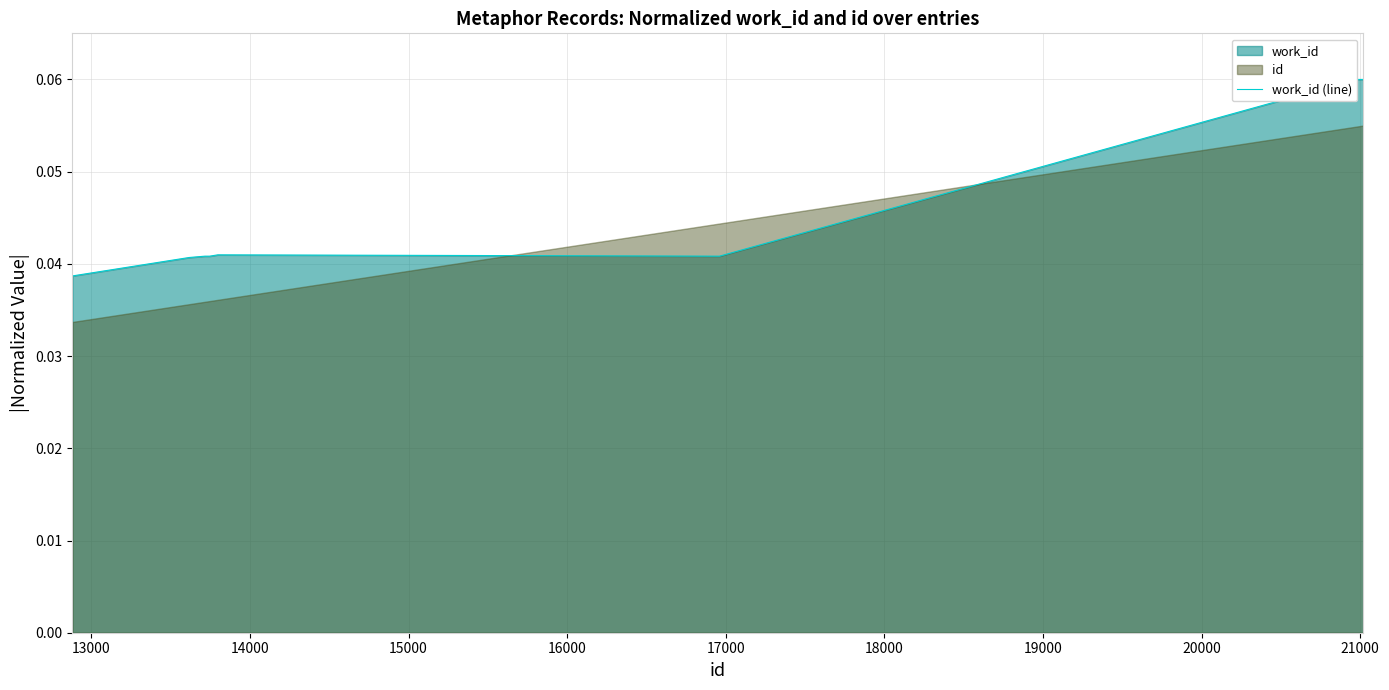

Reading left to right, transcribe all the data shown in this chart.

0.0	0.0	0.0	0.0	0.0	0.0	0.1	0.1	0.1	0.1